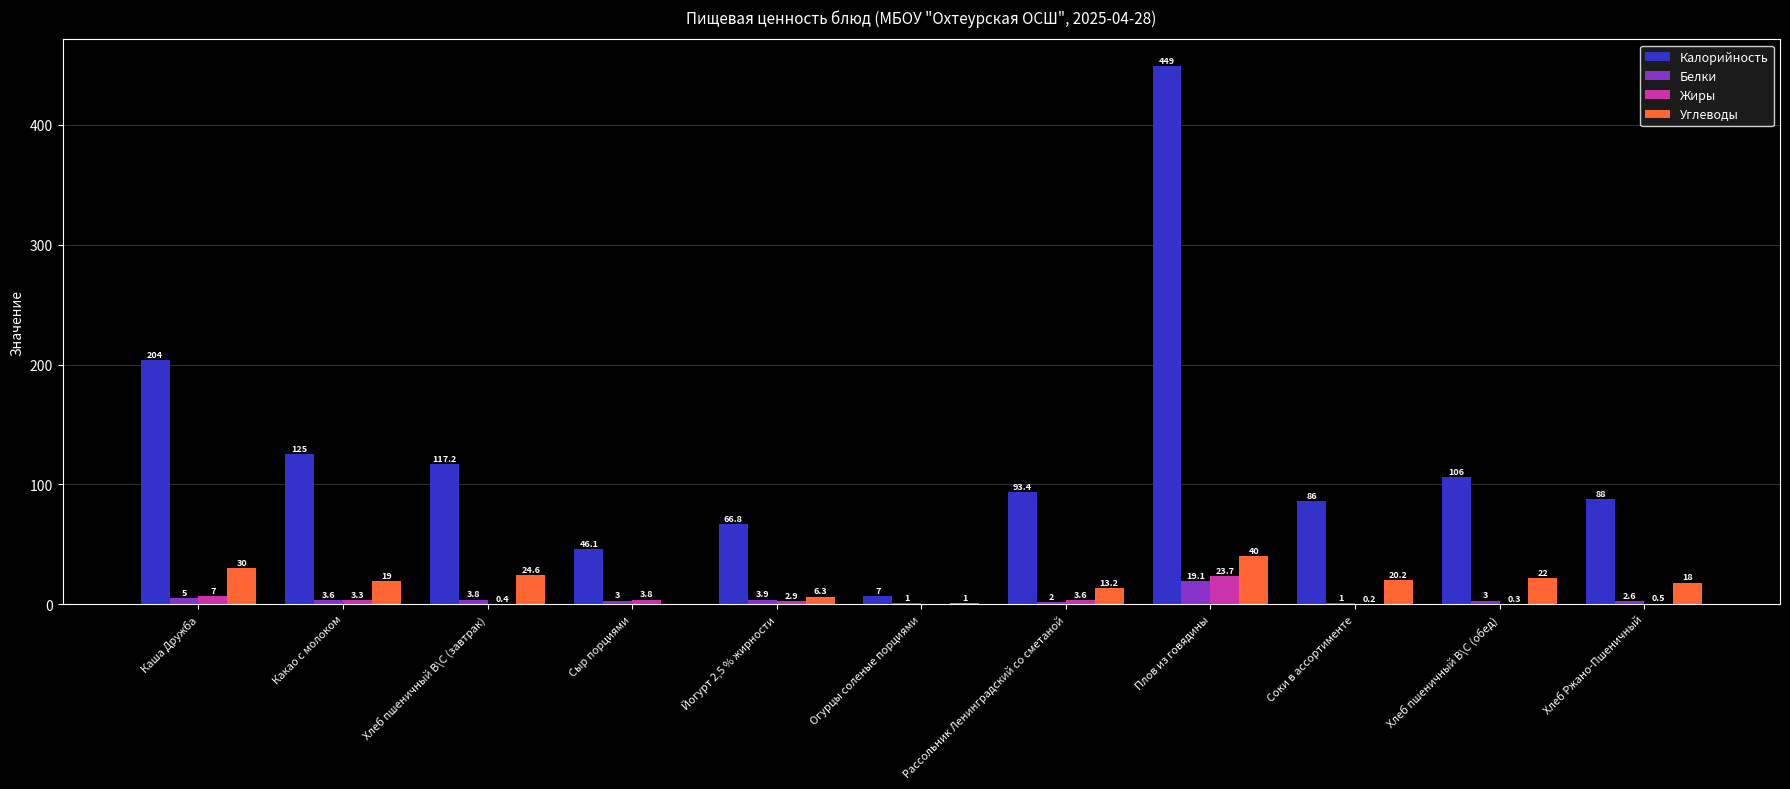

Which category has the highest value across all series?

Плов из говядины